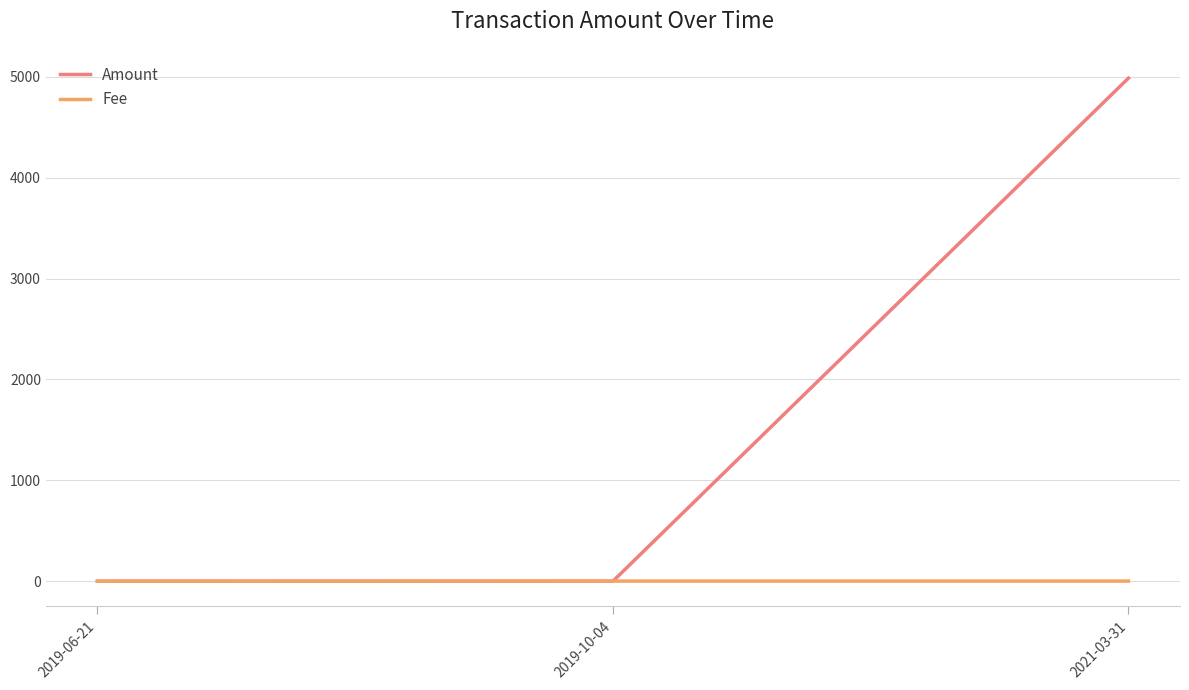

What is the maximum value shown in the chart?

4986.5